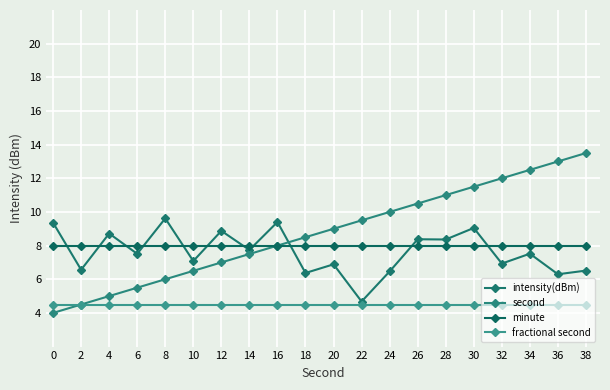

Reading right to left, what are all the values shown in this chart?

intensity(dBm): 38=6.5	36=6.3	34=7.5	32=6.9	30=9.0	28=8.4	26=8.4	24=6.5	22=4.7	20=6.9	18=6.4	16=9.4	14=7.7	12=8.9	10=7.1	8=9.6	6=7.5	4=8.7	2=6.6	0=9.4
second: 38=13.5	36=13.0	34=12.5	32=12.0	30=11.5	28=11.0	26=10.5	24=10.0	22=9.5	20=9.0	18=8.5	16=8.0	14=7.5	12=7.0	10=6.5	8=6.0	6=5.5	4=5.0	2=4.5	0=4.0
minute: 38=8.0	36=8.0	34=8.0	32=8.0	30=8.0	28=8.0	26=8.0	24=8.0	22=8.0	20=8.0	18=8.0	16=8.0	14=8.0	12=8.0	10=8.0	8=8.0	6=8.0	4=8.0	2=8.0	0=8.0
fractional second: 38=4.5	36=4.5	34=4.5	32=4.5	30=4.5	28=4.5	26=4.5	24=4.5	22=4.5	20=4.5	18=4.5	16=4.5	14=4.5	12=4.5	10=4.5	8=4.5	6=4.5	4=4.5	2=4.5	0=4.5